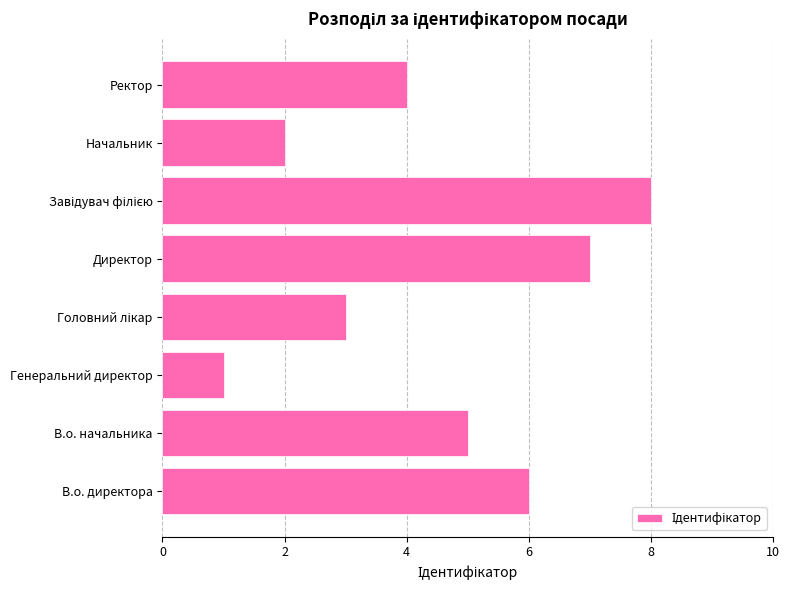

The value at В.о. директора is 6. True or false?

True